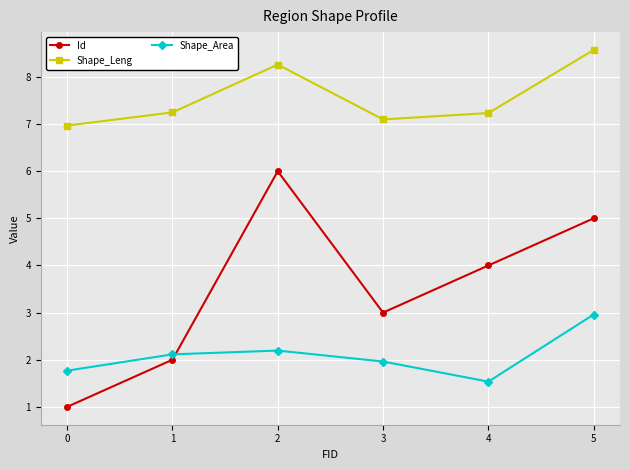

Between 2 and 4, which series saw the biggest shift?

Id